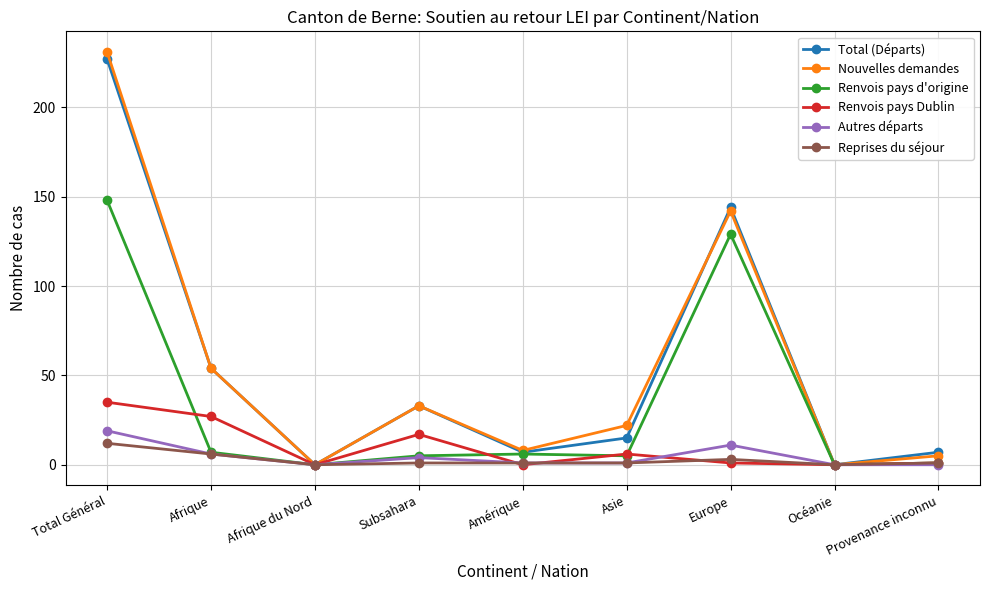

The Total (Départs) series shows 7 at Provenance inconnu. True or false?

True